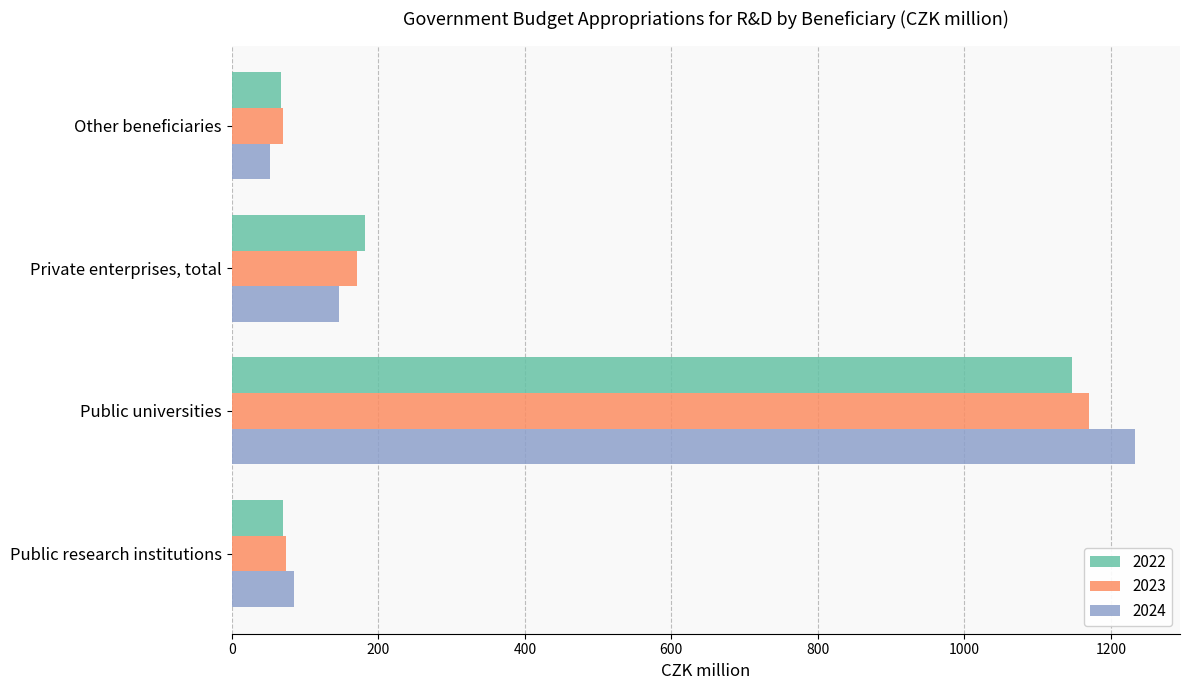

What is the difference between the maximum and second lowest values in the 2022 series?

1077.0